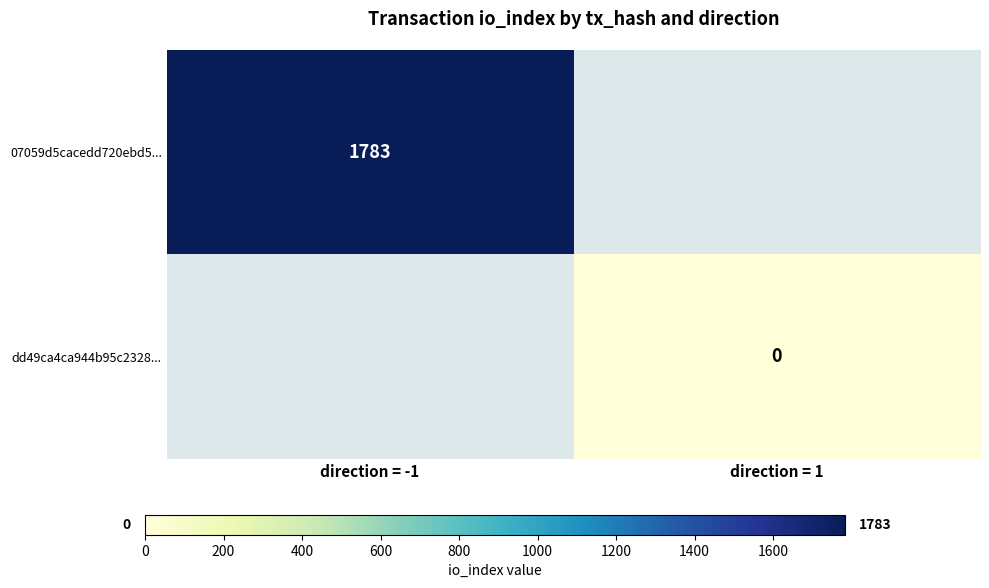

Which label corresponds to the smallest value in the chart?

direction = 1